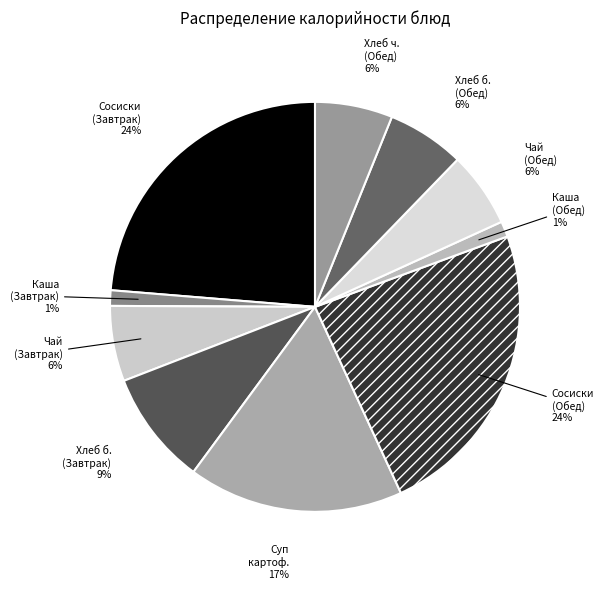

Which has a higher value, Сосиски (Обед) or Суп картоф.?

Сосиски (Обед)